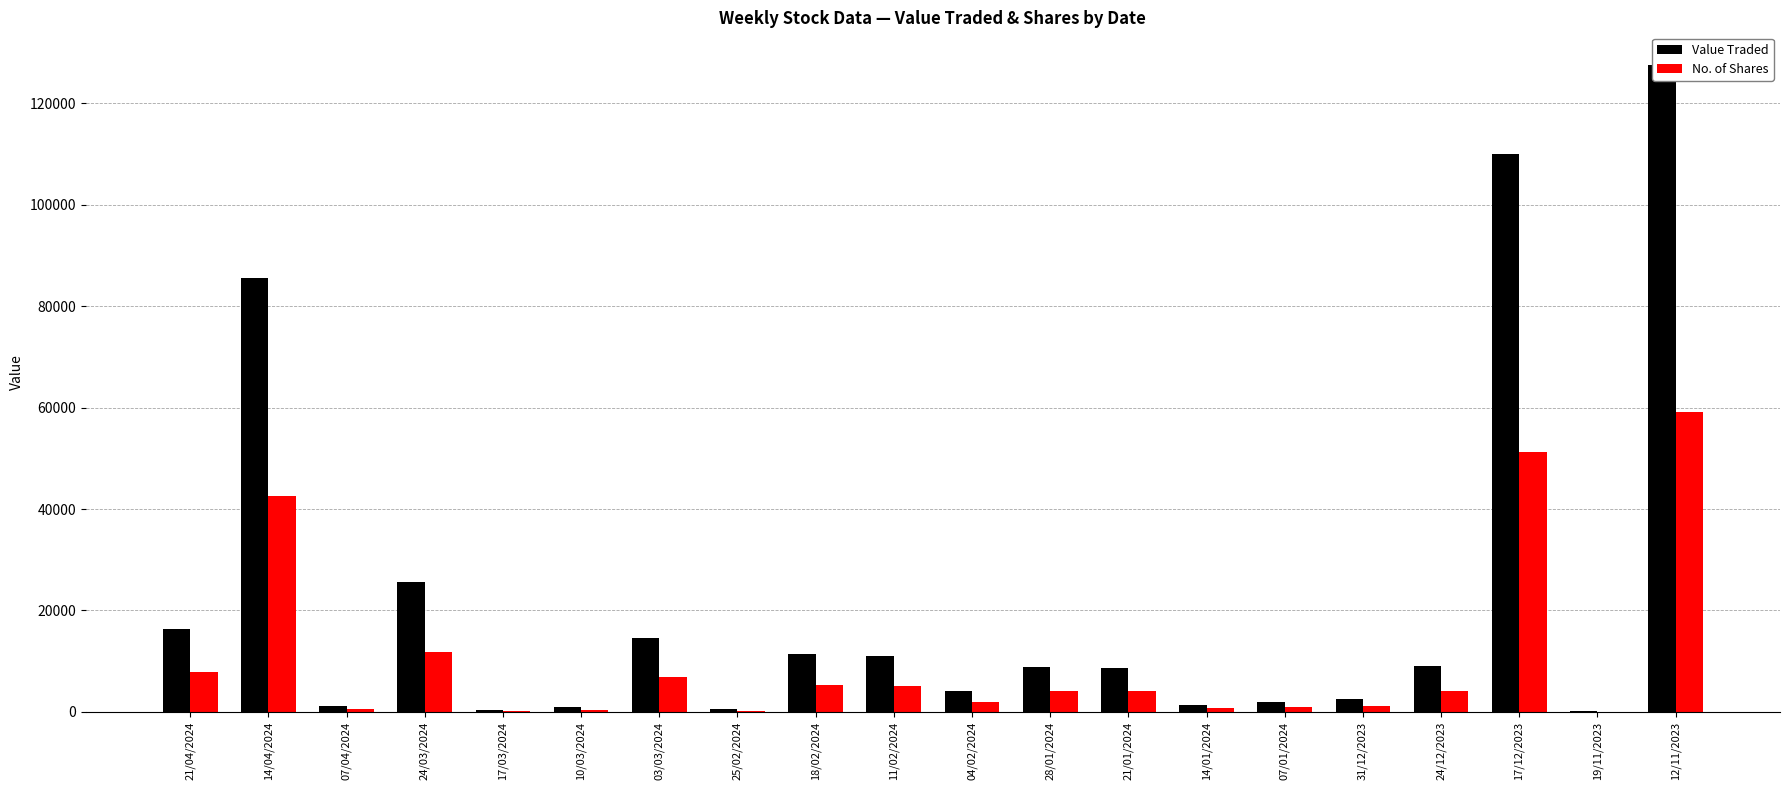

Reading left to right, what are all the values shown in this chart?

Value Traded: 16275	85656	1251	25679	412	876	14634	539	11396	11089	4053	8924	8681	1451	2013	2526	8996	110117	97	127648
No. of Shares: 7891	42578	613	11796	190	406	6848	250	5321	5143	1885	4156	4028	672	914	1150	4162	51202	44	59188